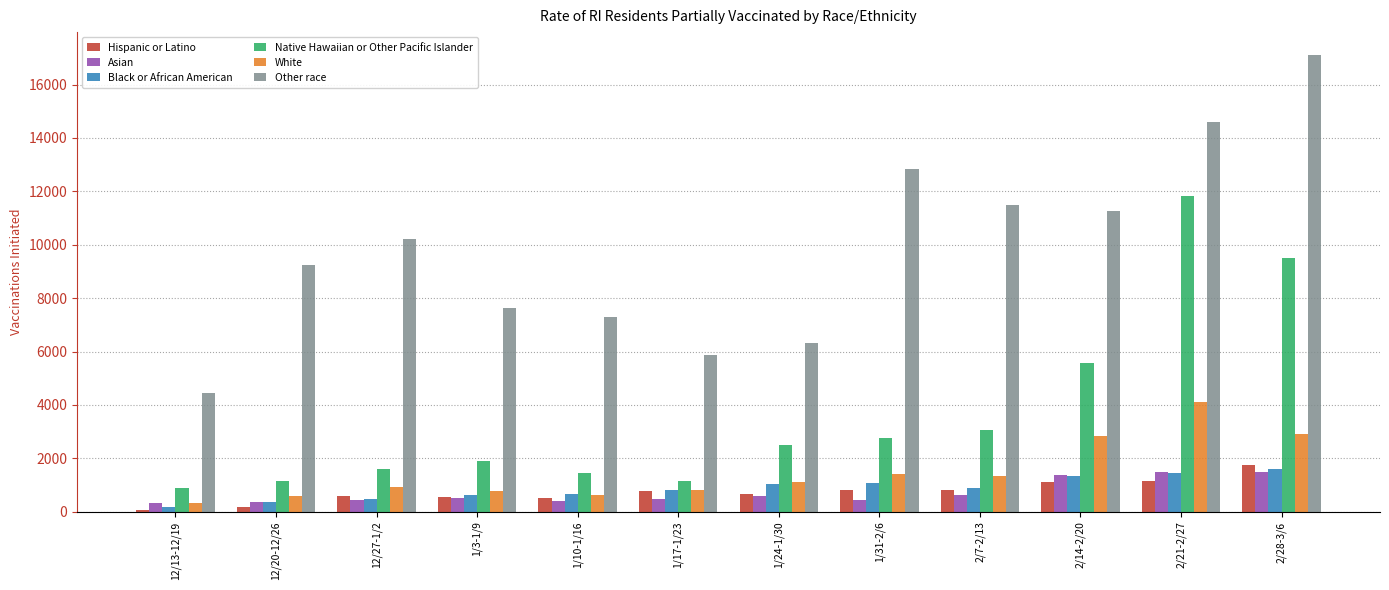

What is the maximum value for Black or African American?

1590